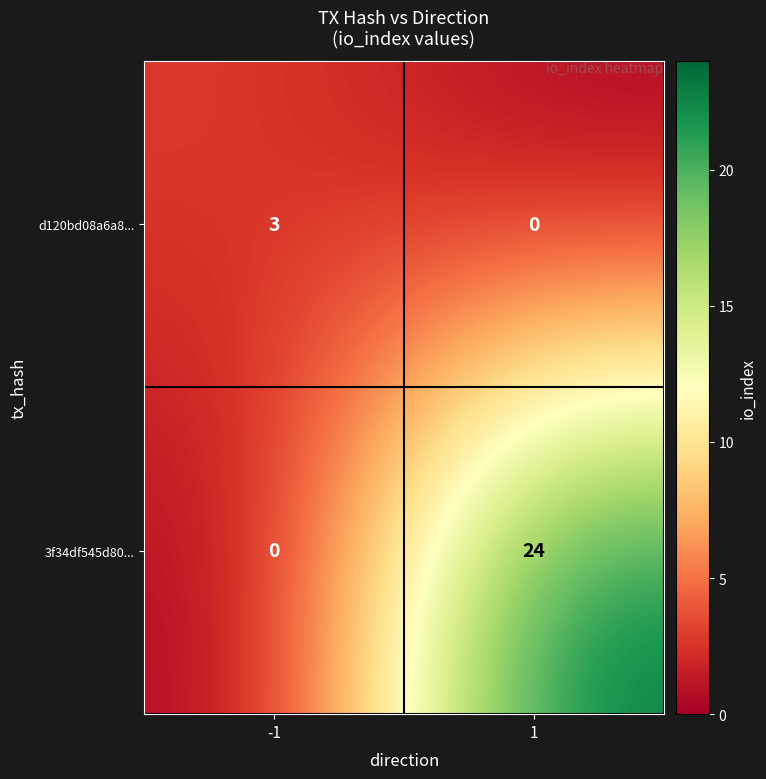

What is the sum of all d120bd08a6a8... values?

3